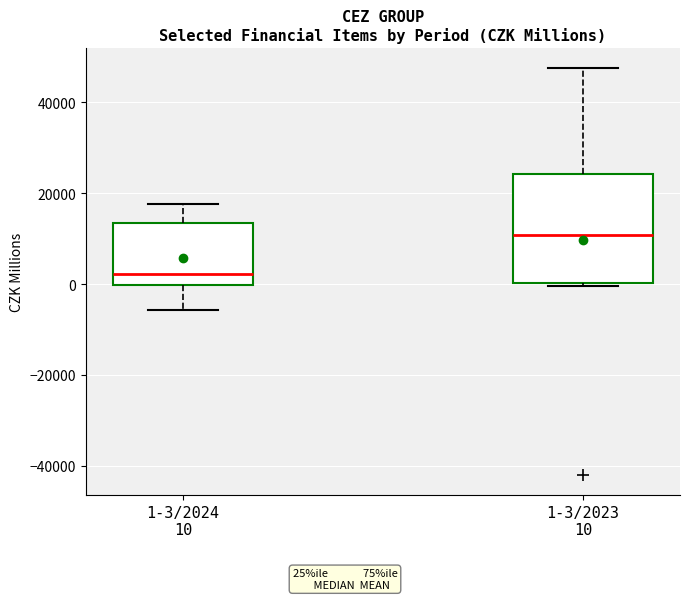

Which box has the highest median line?

1-3/2023 10